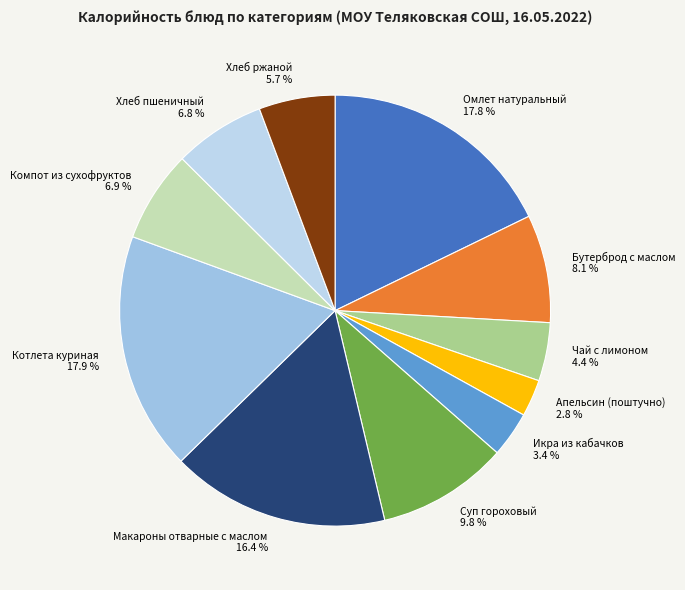

How many slices are in this pie chart?

11